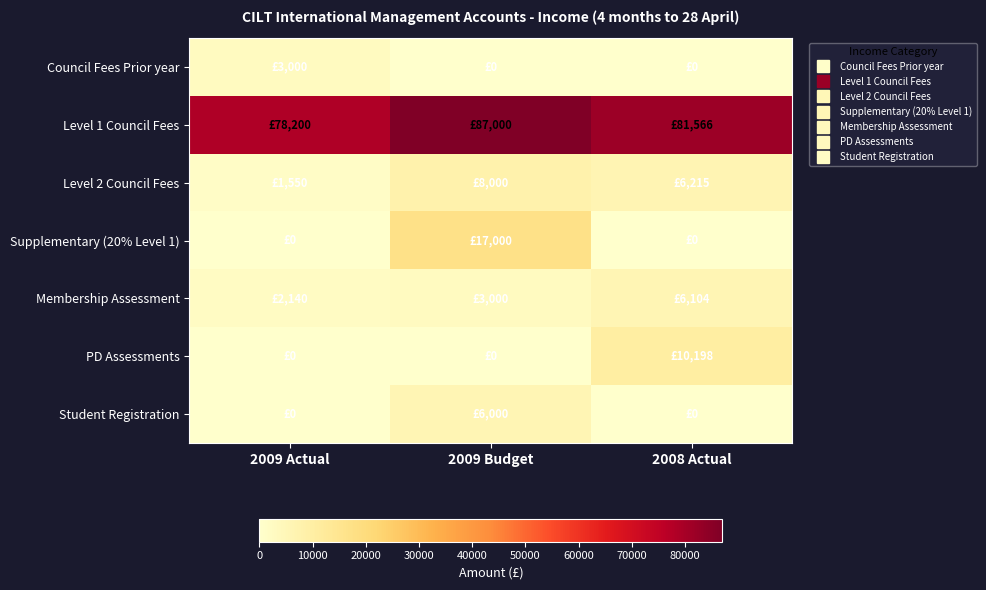

Reading left to right, transcribe all the data shown in this chart.

Council Fees Prior year: 2009 Actual=3000	2009 Budget=0	2008 Actual=0
Level 1 Council Fees: 2009 Actual=78200	2009 Budget=87000	2008 Actual=81566
Level 2 Council Fees: 2009 Actual=1550	2009 Budget=8000	2008 Actual=6215
Supplementary (20% Level 1): 2009 Actual=0	2009 Budget=17000	2008 Actual=0
Membership Assessment: 2009 Actual=2140	2009 Budget=3000	2008 Actual=6104
PD Assessments: 2009 Actual=0	2009 Budget=0	2008 Actual=10198
Student Registration: 2009 Actual=0	2009 Budget=6000	2008 Actual=0